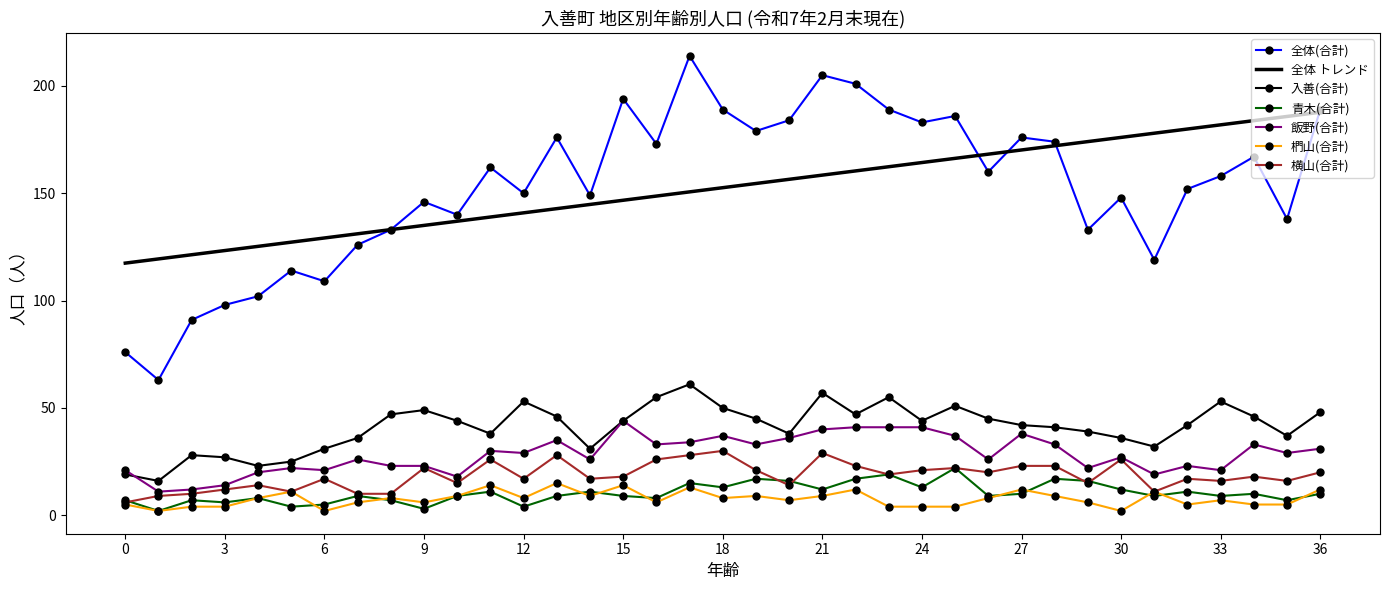

What is the lowest value of the 入善(合計) series?

16.0